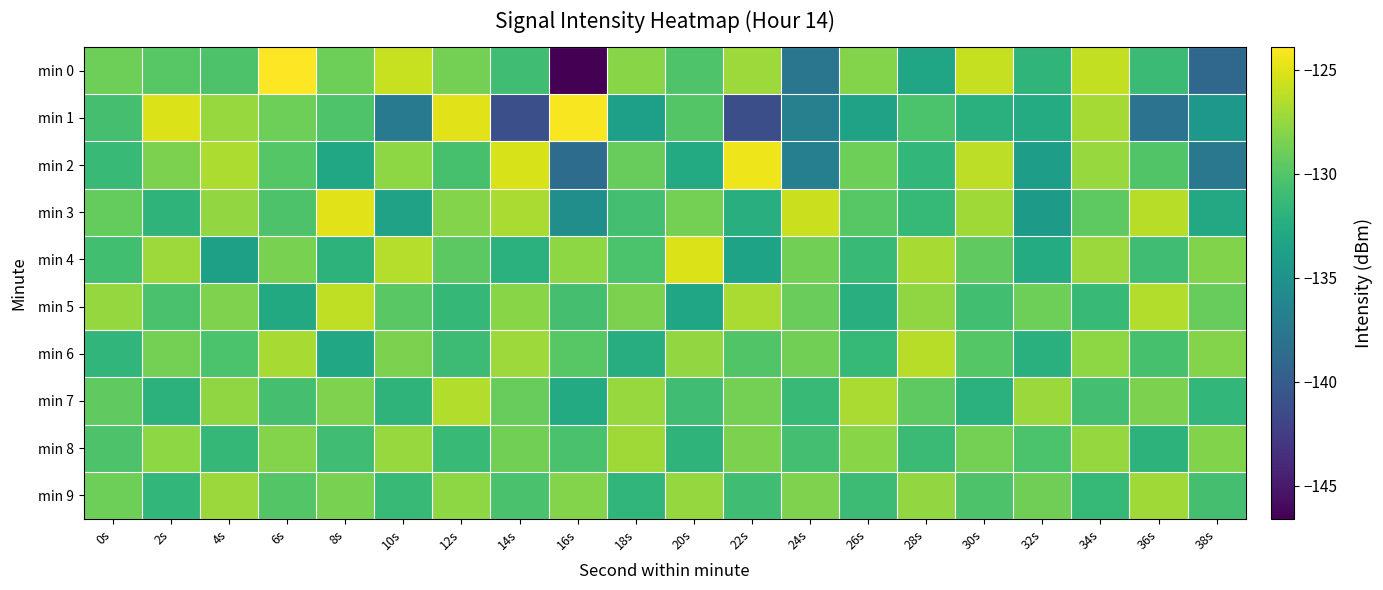

What is the maximum value shown in the chart?

-124.0